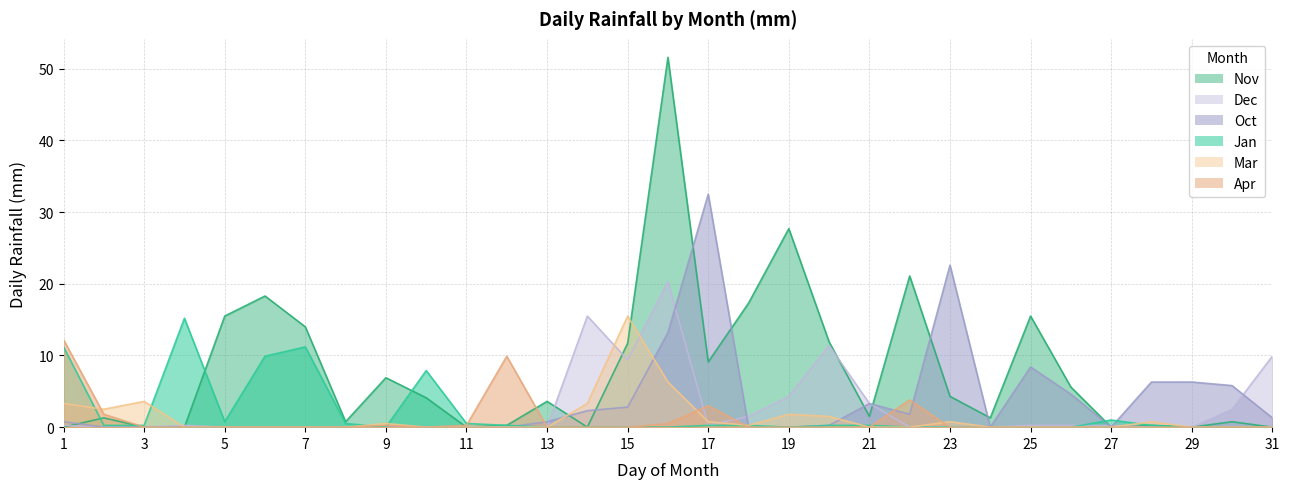

Which category has the highest value in the Jan series?

Apr